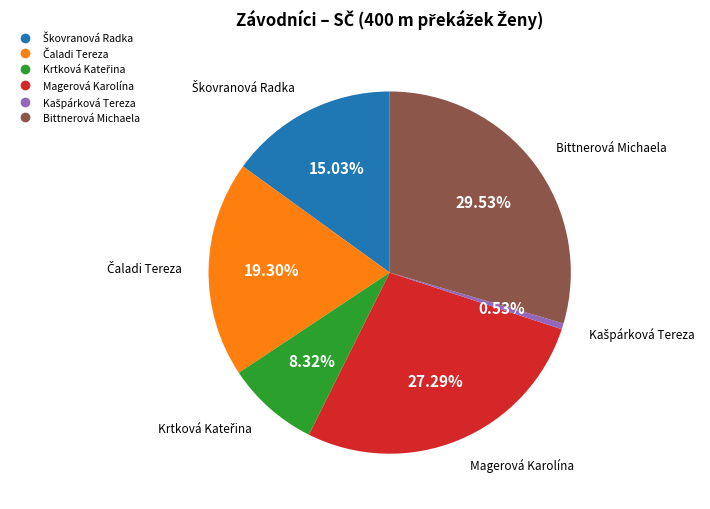

Is there any slice that represents more than half of the pie?

No